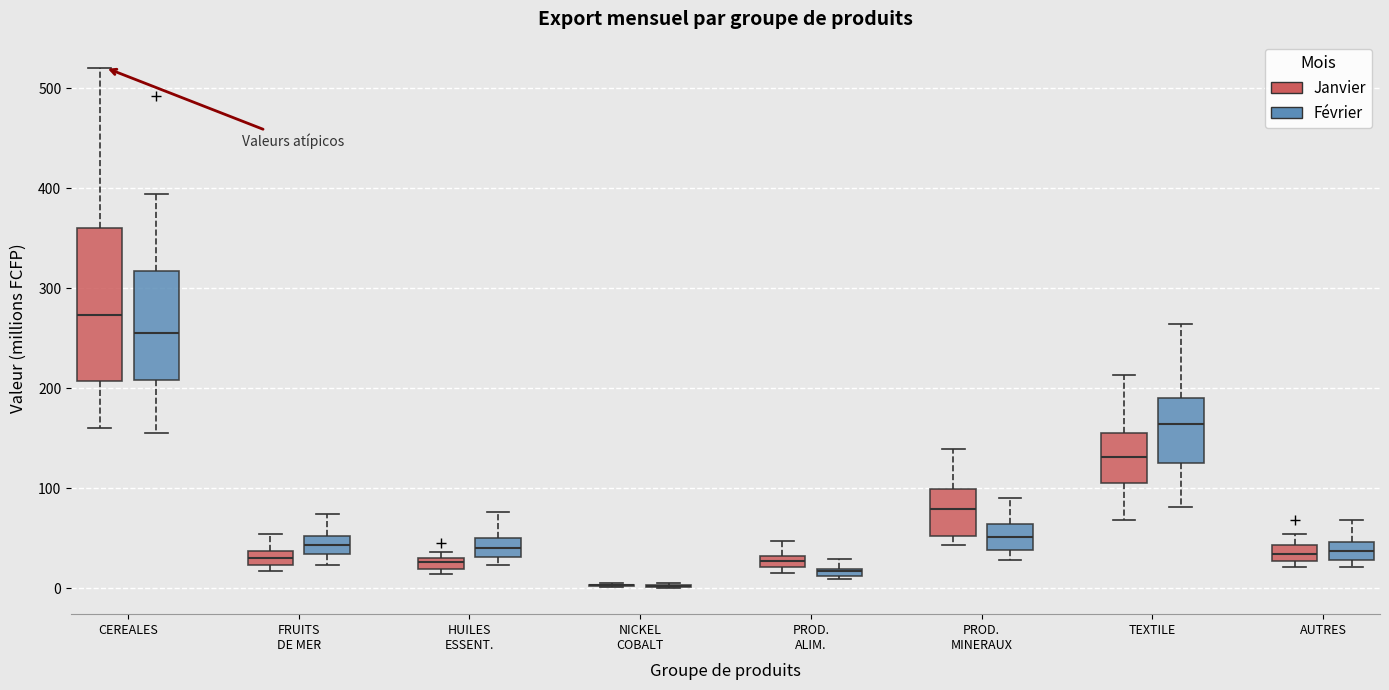

Where is the lower edge of the box for PROD. MINERAUX (Février) on the y-axis? The values are not printed on the chart, so give them approximately, as read against the axis.

40